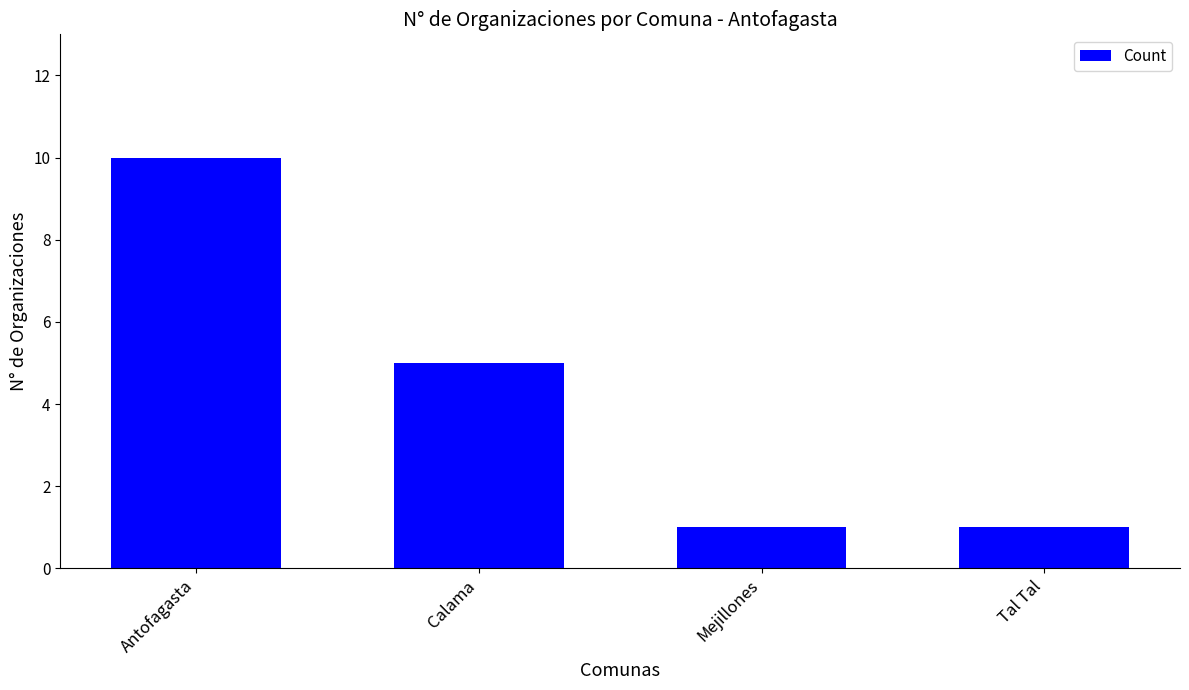

At which label is the value closest to 5?

Calama